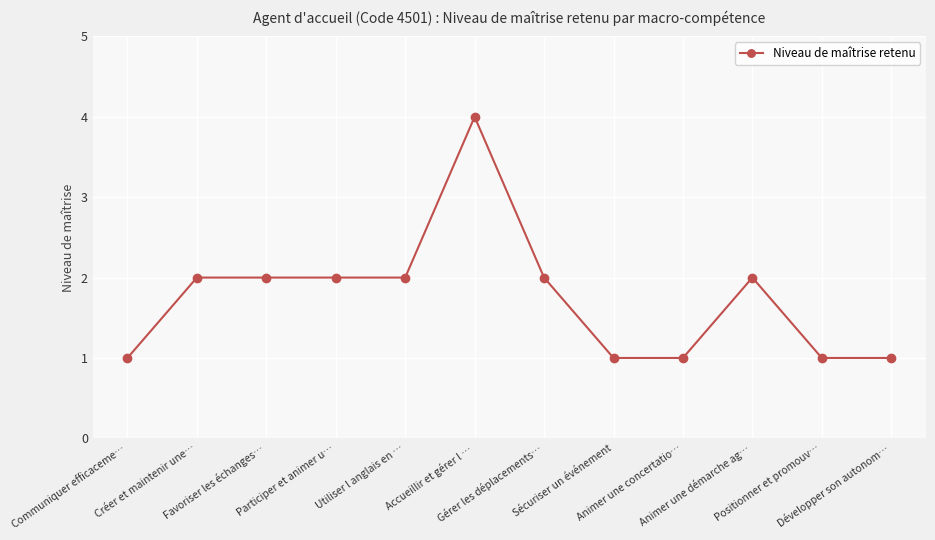

What is the greatest value displayed?

4